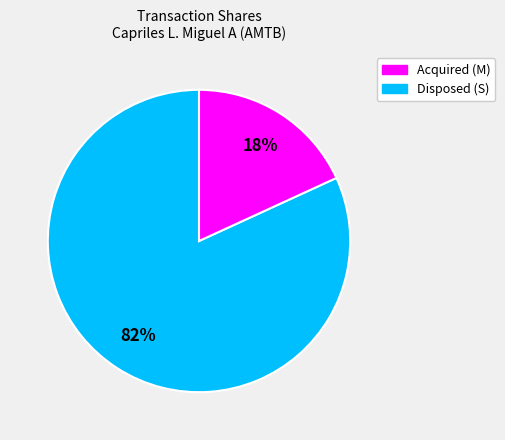

To the nearest percent, what is the difference between the largest and smallest slice percentages?

64%